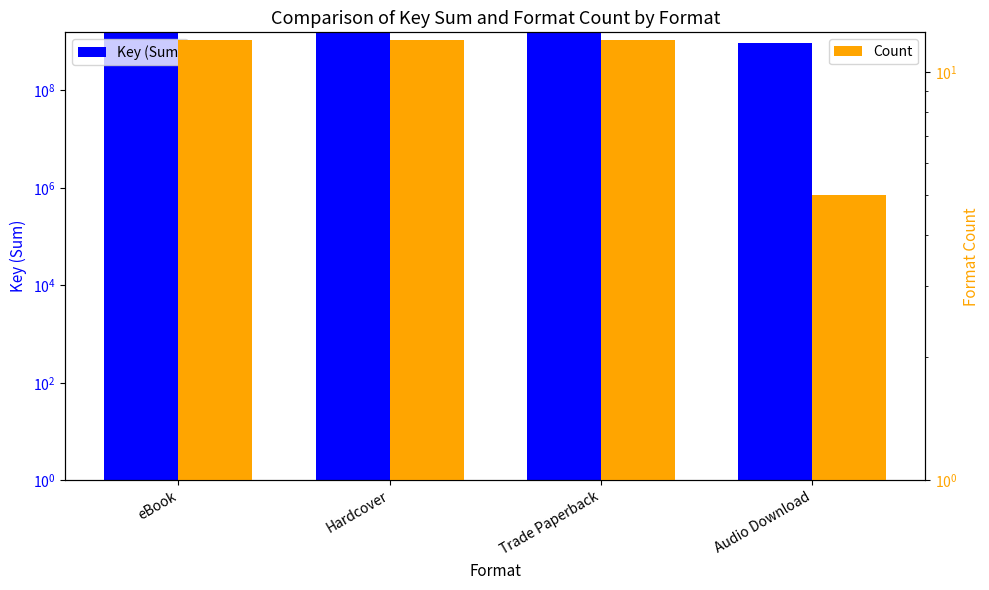

Reading left to right, what are all the values shown in this chart?

Key (Sum): 1512152639	1512152639	1512152639	937118145
Count: 12	12	12	5